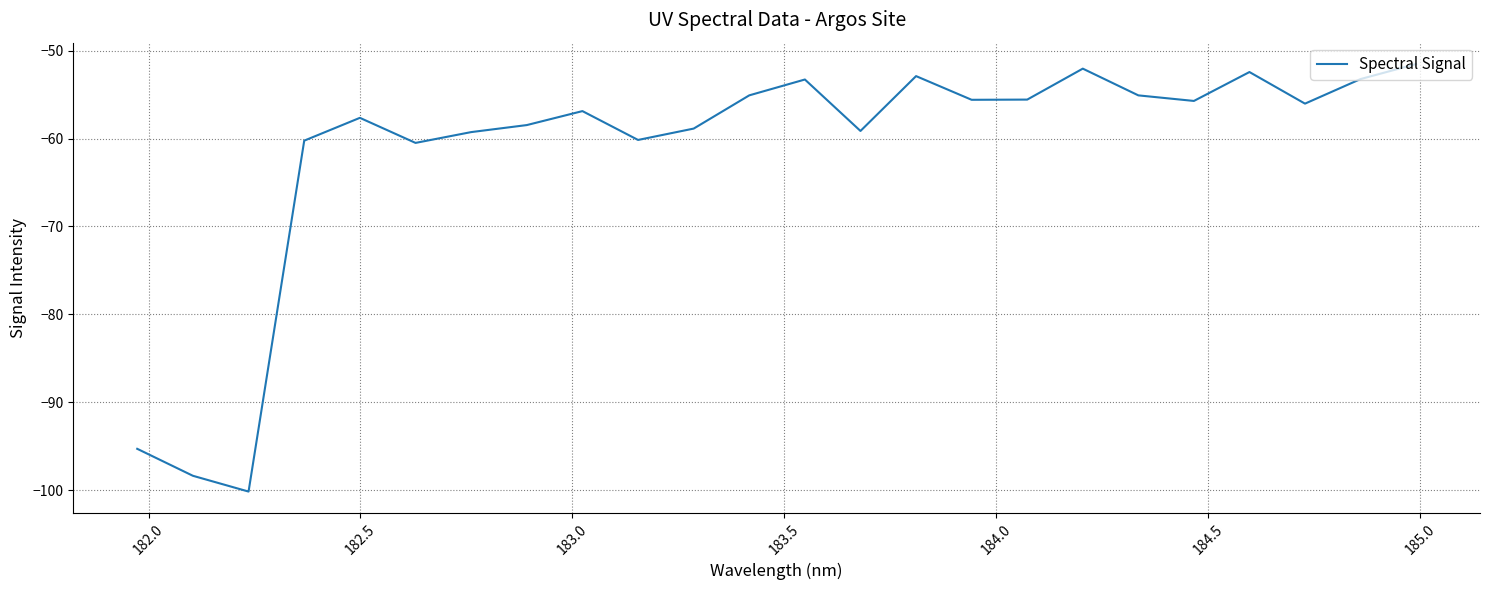

Is this an area chart (filled region under the line)?

No